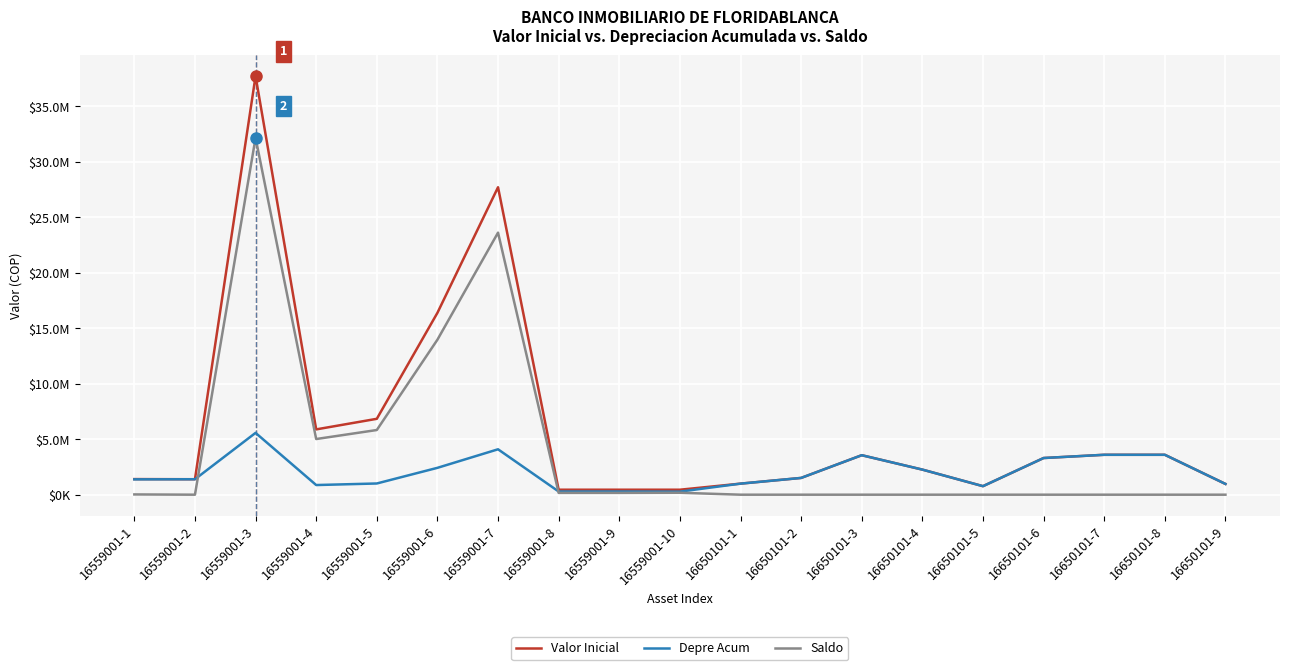

At which category is the sum across all series the highest?

16559001-3